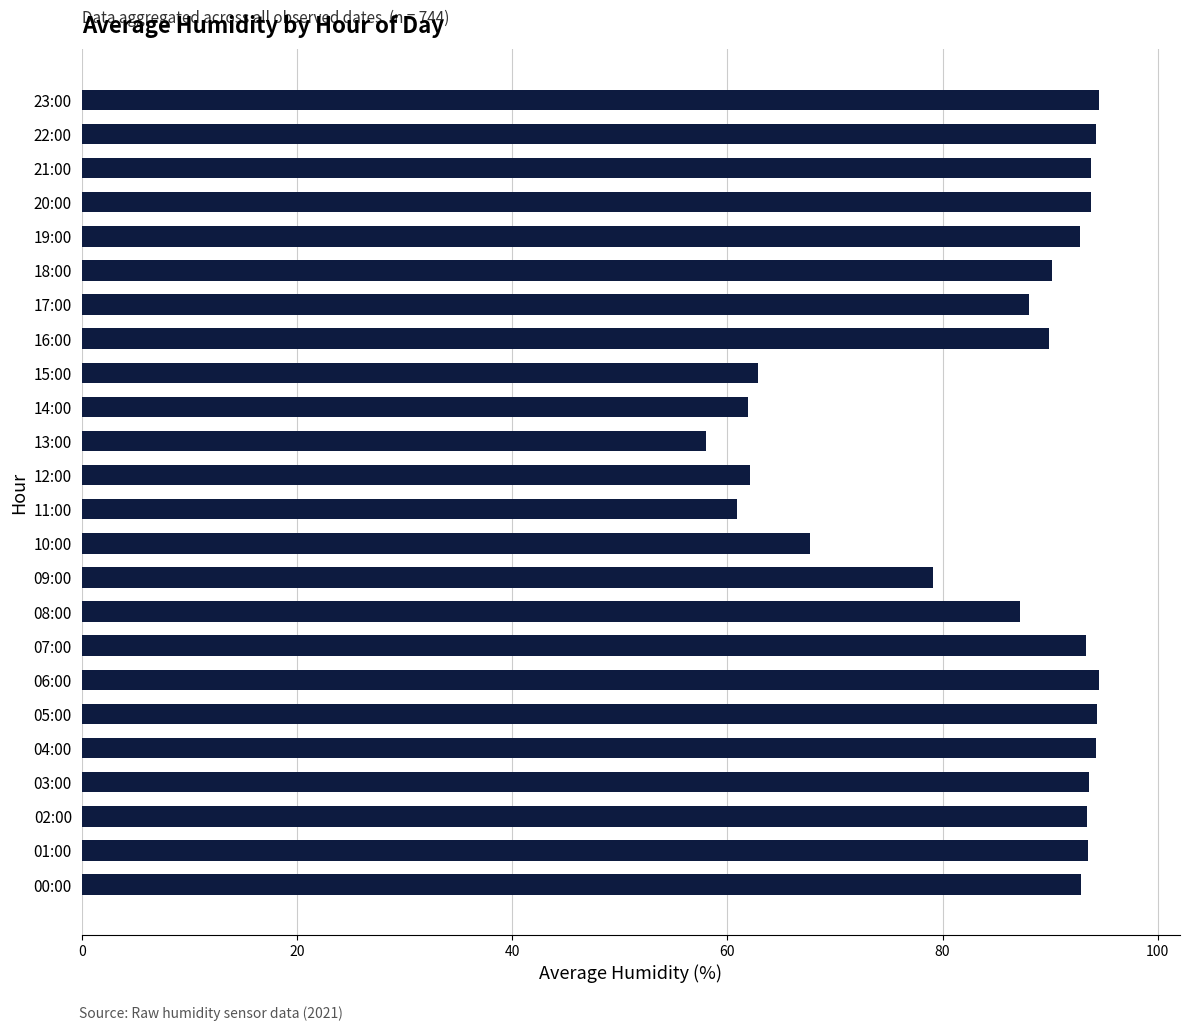

Is it true that the value at 06:00 is 41.8?

False